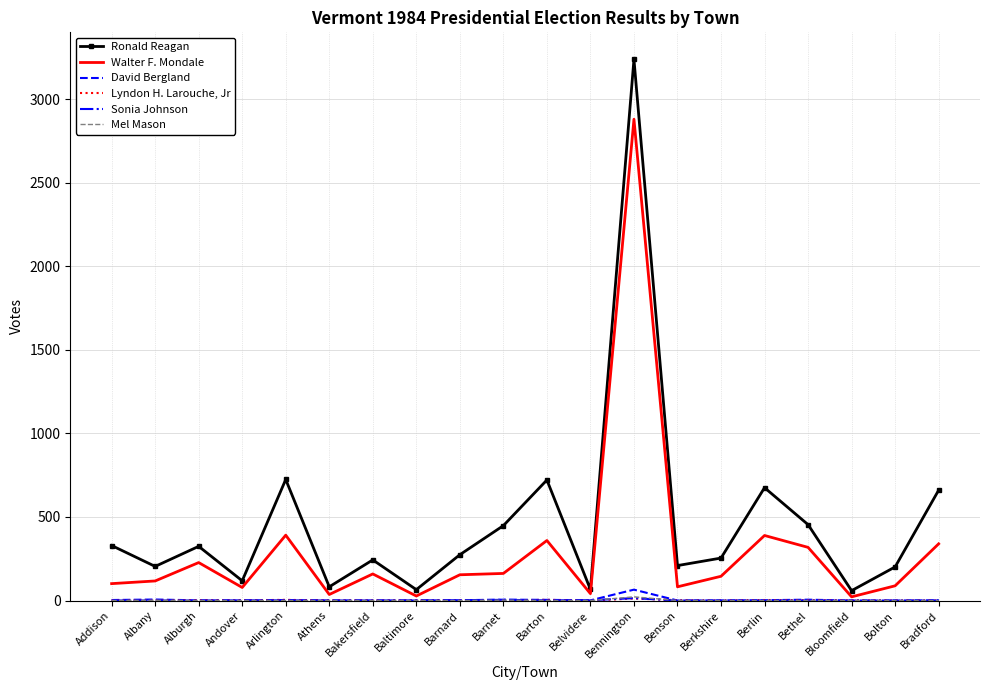

What is the maximum value shown in the chart?

3237